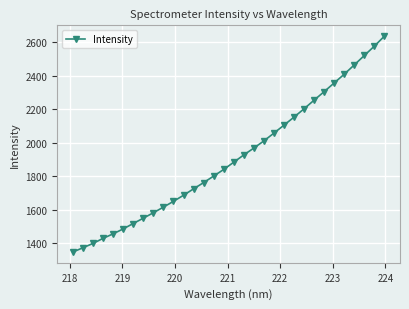

What is the greatest value displayed?

2635.1